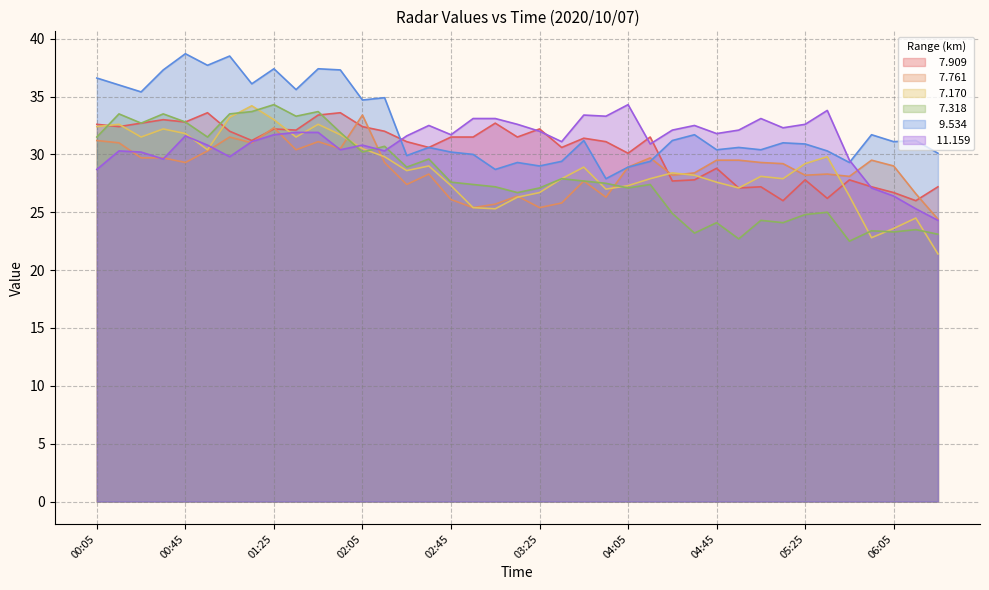

Reading right to left, what are all the values shown in this chart?

  7.909: 06:25=27.2	06:15=26.0	06:05=26.7	05:55=27.2	05:45=27.8	05:35=26.2	05:25=27.8	05:15=26.0	05:05=27.2	04:55=27.1	04:45=28.8	04:35=27.8	04:25=27.7	04:15=31.5	04:05=30.1	03:55=31.1	03:45=31.4	03:35=30.6	03:25=32.2	03:15=31.5	03:05=32.7	02:55=31.5	02:45=31.5	02:35=30.6	02:25=31.1	02:15=32.0	02:05=32.4	01:55=33.6	01:45=33.4	01:35=32.1	01:25=32.2	01:15=31.2	01:05=32.0	00:55=33.6	00:45=32.8	00:35=33.0	00:25=32.7	00:15=32.4	00:05=32.6
  7.761: 06:25=24.4	06:15=26.6	06:05=29.0	05:55=29.5	05:45=28.1	05:35=28.3	05:25=28.2	05:15=29.2	05:05=29.3	04:55=29.5	04:45=29.5	04:35=28.4	04:25=28.2	04:15=29.7	04:05=28.9	03:55=26.3	03:45=27.7	03:35=25.8	03:25=25.4	03:15=26.4	03:05=25.7	02:55=25.4	02:45=26.1	02:35=28.3	02:25=27.4	02:15=29.3	02:05=33.4	01:55=30.5	01:45=31.1	01:35=30.4	01:25=32.3	01:15=31.0	01:05=31.5	00:55=30.3	00:45=29.3	00:35=29.7	00:25=29.7	00:15=31.0	00:05=31.2
  7.170: 06:25=21.4	06:15=24.5	06:05=23.6	05:55=22.8	05:45=26.4	05:35=29.8	05:25=29.2	05:15=27.9	05:05=28.1	04:55=27.1	04:45=27.6	04:35=28.2	04:25=28.4	04:15=27.9	04:05=27.3	03:55=27.0	03:45=28.9	03:35=27.9	03:25=26.7	03:15=26.3	03:05=25.3	02:55=25.4	02:45=27.3	02:35=29.0	02:25=28.6	02:15=29.8	02:05=30.5	01:55=31.7	01:45=32.6	01:35=31.5	01:25=33.0	01:15=34.2	01:05=33.2	00:55=30.4	00:45=31.8	00:35=32.2	00:25=31.5	00:15=32.6	00:05=32.4
  7.318: 06:25=23.1	06:15=23.5	06:05=23.3	05:55=23.4	05:45=22.5	05:35=25.0	05:25=24.8	05:15=24.1	05:05=24.3	04:55=22.7	04:45=24.1	04:35=23.2	04:25=24.9	04:15=27.4	04:05=27.1	03:55=27.5	03:45=27.7	03:35=27.9	03:25=27.1	03:15=26.7	03:05=27.2	02:55=27.4	02:45=27.6	02:35=29.6	02:25=28.9	02:15=30.7	02:05=30.2	01:55=31.9	01:45=33.7	01:35=33.3	01:25=34.3	01:15=33.7	01:05=33.5	00:55=31.5	00:45=32.8	00:35=33.5	00:25=32.7	00:15=33.5	00:05=31.5
  9.534: 06:25=30.1	06:15=31.2	06:05=31.1	05:55=31.7	05:45=29.3	05:35=30.3	05:25=30.9	05:15=31.0	05:05=30.4	04:55=30.6	04:45=30.4	04:35=31.7	04:25=31.2	04:15=29.4	04:05=28.9	03:55=27.9	03:45=31.2	03:35=29.4	03:25=29.0	03:15=29.3	03:05=28.7	02:55=30.0	02:45=30.2	02:35=30.6	02:25=29.9	02:15=34.9	02:05=34.7	01:55=37.3	01:45=37.4	01:35=35.6	01:25=37.4	01:15=36.1	01:05=38.5	00:55=37.7	00:45=38.7	00:35=37.3	00:25=35.4	00:15=36.0	00:05=36.6
 11.159: 06:25=24.3	06:15=25.3	06:05=26.4	05:55=27.1	05:45=29.5	05:35=33.8	05:25=32.6	05:15=32.3	05:05=33.1	04:55=32.1	04:45=31.8	04:35=32.5	04:25=32.1	04:15=30.9	04:05=34.3	03:55=33.3	03:45=33.4	03:35=31.1	03:25=32.0	03:15=32.6	03:05=33.1	02:55=33.1	02:45=31.7	02:35=32.5	02:25=31.6	02:15=30.3	02:05=30.8	01:55=30.4	01:45=31.9	01:35=31.9	01:25=31.7	01:15=31.1	01:05=29.8	00:55=30.8	00:45=31.6	00:35=29.6	00:25=30.2	00:15=30.3	00:05=28.7